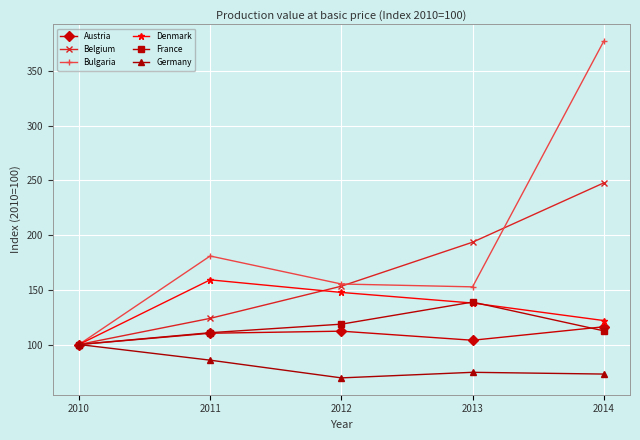

The Bulgaria series shows 152.7 at 2013. True or false?

True